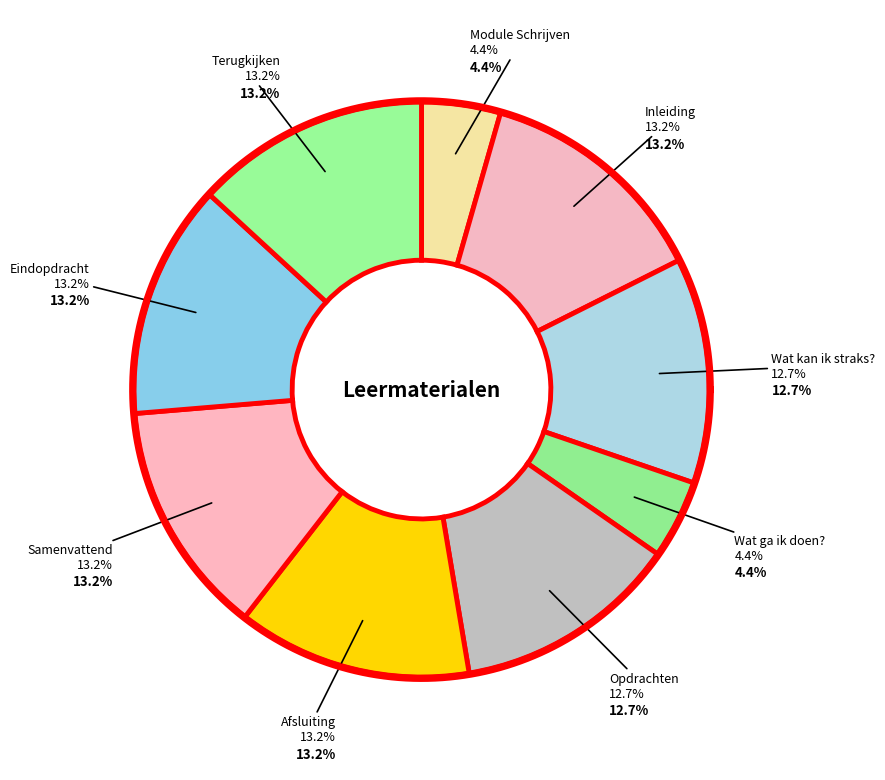

Is there a majority slice in this chart?

No